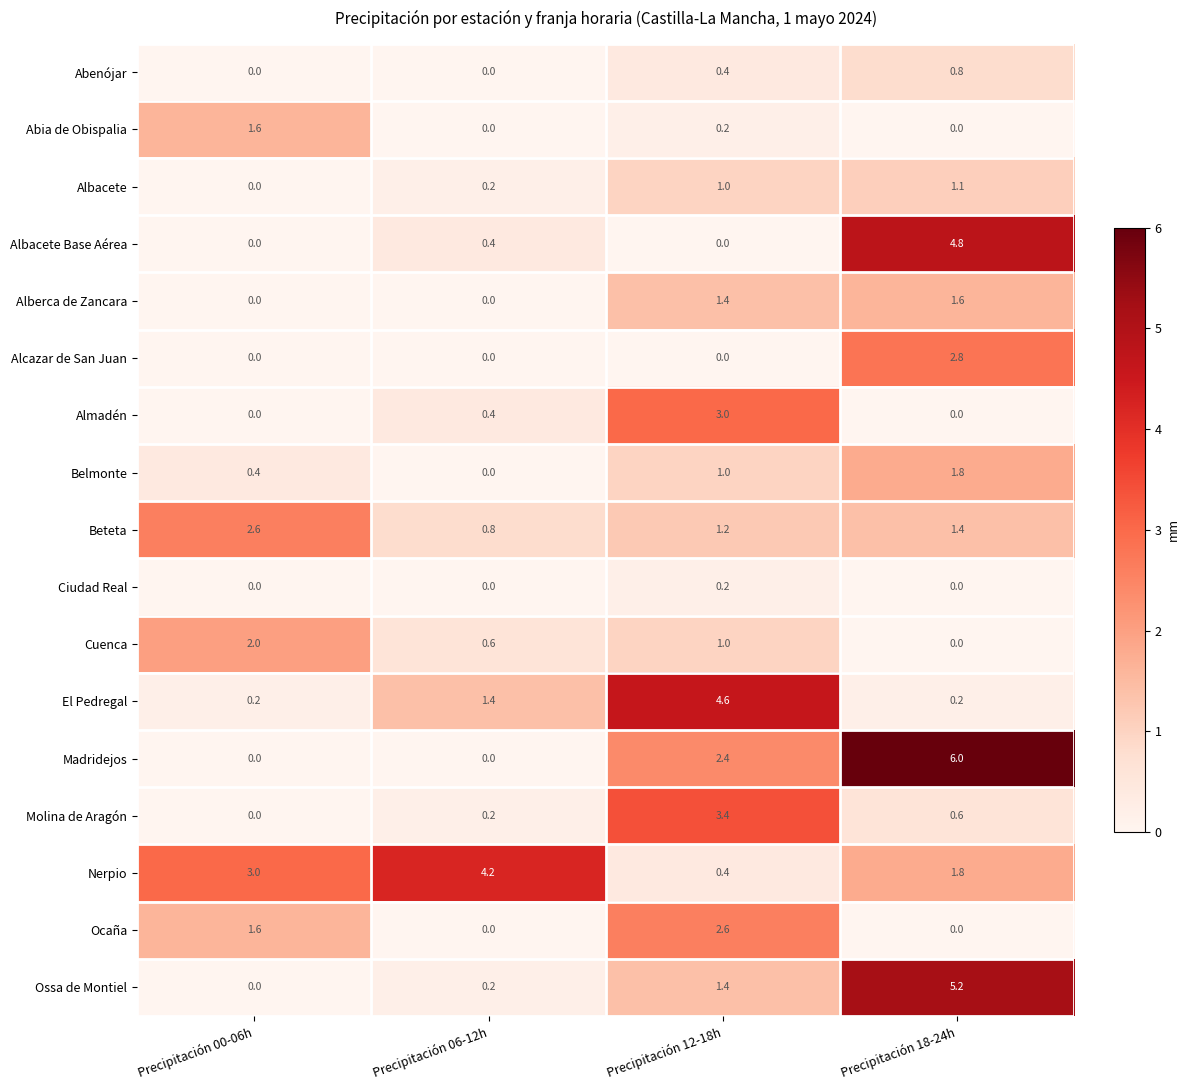

At which label does Madridejos first exceed 2?

Precipitación 12-18h